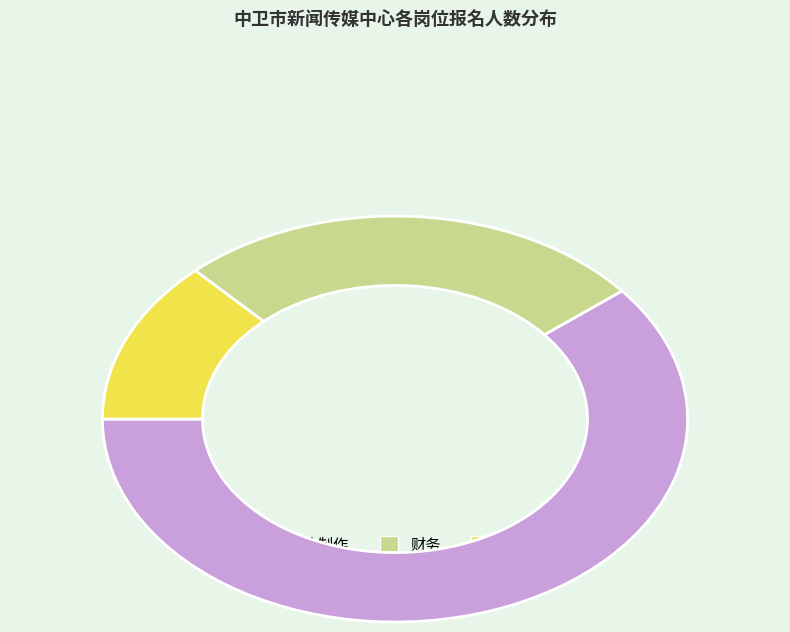

Rank the categories by value from lowest to highest.

驾驶员, 财务, 新媒体制作